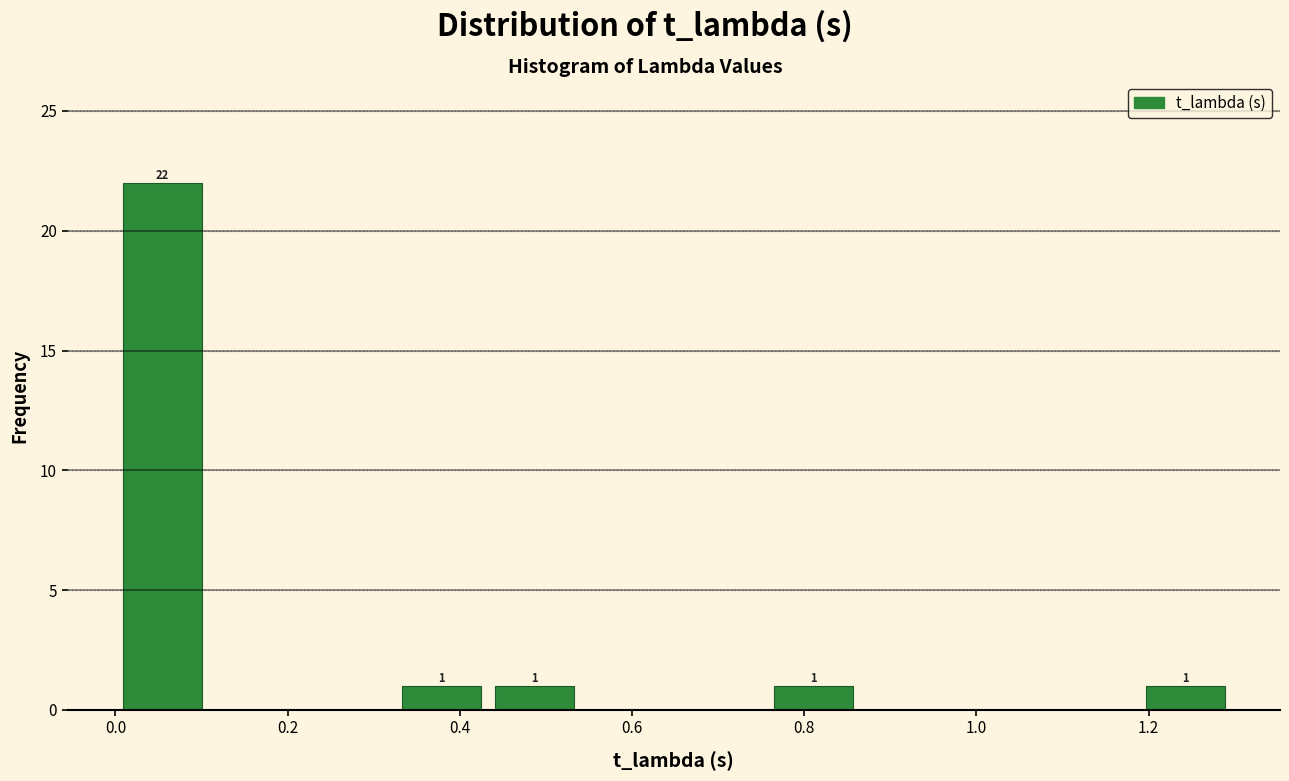

Which range on the x-axis has the tallest bar?

0.00 to 0.10